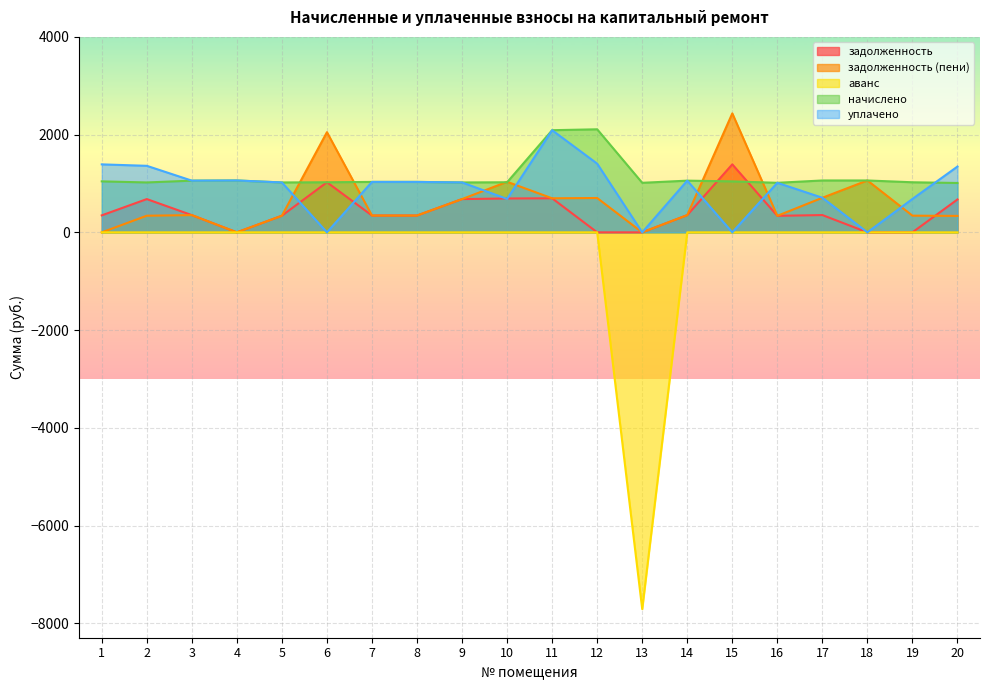

Reading left to right, extract all data points from this chart.

задолженность: 347.8	680.9	352.7	0.0	340.4	1025.0	344.1	344.1	680.9	693.4	696.8	0.0	0.0	352.7	1391.2	338.0	353.9	0.0	0.5	673.5
задолженность (пени): 0.0	340.4	352.7	0.0	340.4	2050.0	344.1	344.1	680.9	1034.6	696.8	703.0	0.0	352.7	2434.7	338.0	707.9	1061.8	341.7	336.8
аванс: 0.0	0.0	0.0	0.0	0.0	0.0	0.0	0.0	0.0	0.0	0.0	0.0	-7709.9	0.0	0.0	0.0	0.0	0.0	0.0	0.0
начислено: 1043.4	1021.3	1058.2	1061.8	1021.3	1025.0	1032.4	1032.4	1021.3	1025.0	2090.5	2109.0	1013.9	1058.2	1043.4	1013.9	1061.8	1061.8	1025.0	1010.2
уплачено: 1391.2	1361.7	1058.2	1061.8	1021.3	0.0	1032.4	1032.4	1021.3	683.8	2090.5	1406.0	0.0	1058.2	0.0	1013.9	707.9	0.0	683.9	1347.0